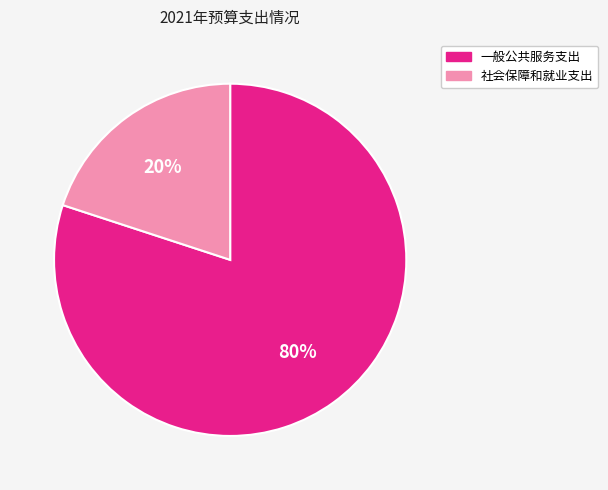

To the nearest percent, what is the difference between the largest and smallest slice percentages?

60%